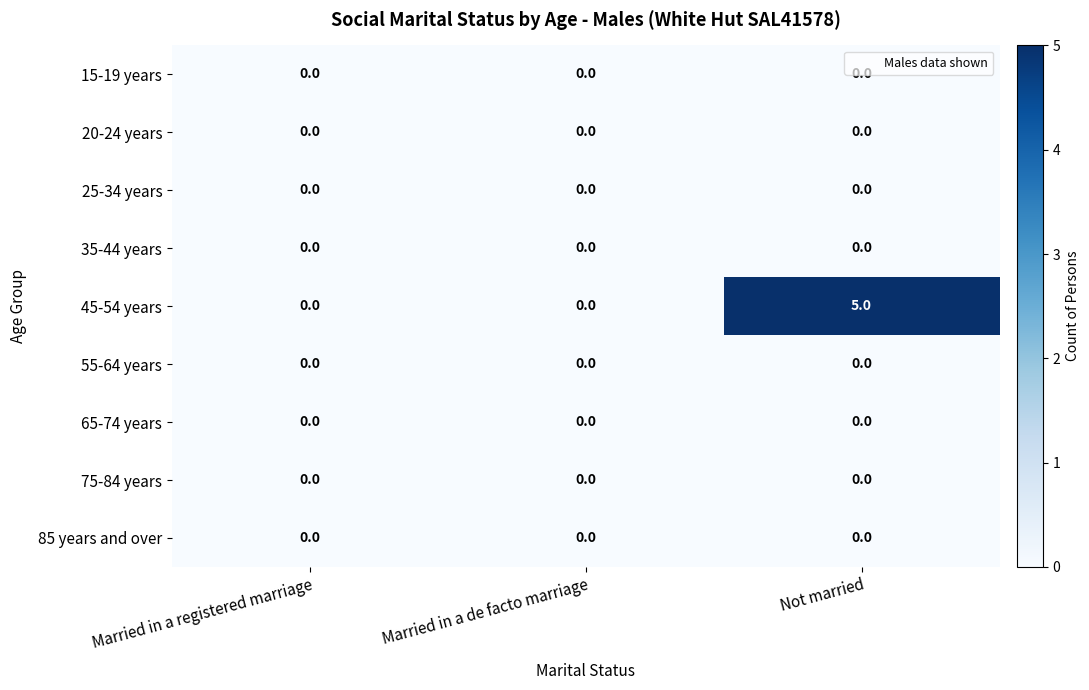

Which category has the highest value across all series?

Not married